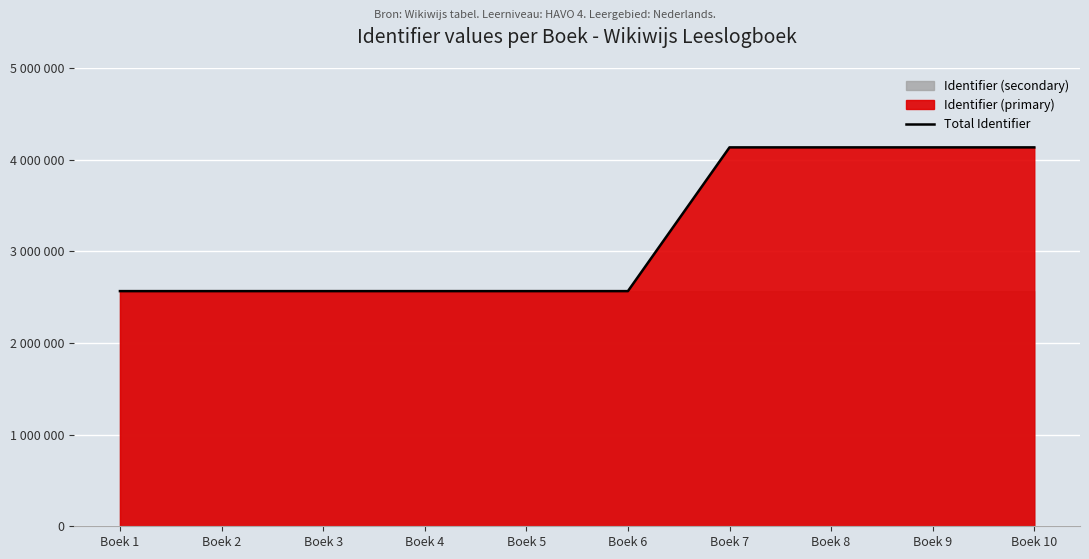

Does the chart display data point markers on the line(s)?

No